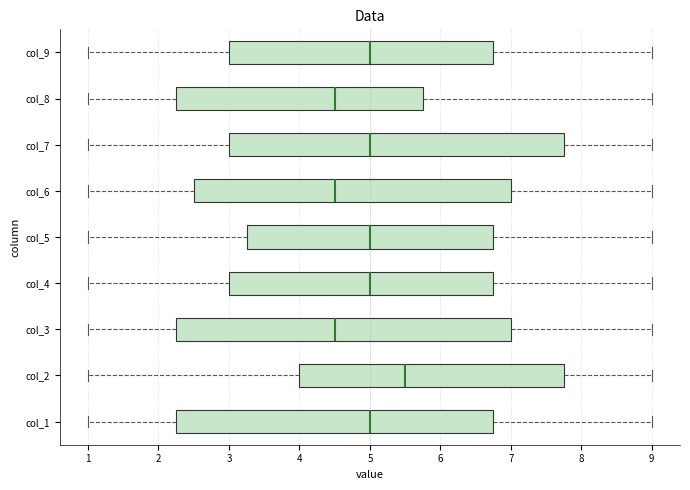

Reading bottom to top, transcribe this box plot: for each box, give where its median line is, the range the box spans, and where its two whiskers end, as read against the x-axis. The values are not printed on the chart, so give them approximately, as read against the axis.

col_1: median 5.0, box 2.3 to 6.8, whiskers 1.0 to 9.0
col_2: median 5.5, box 4.0 to 7.8, whiskers 1.0 to 9.0
col_3: median 4.5, box 2.3 to 7.0, whiskers 1.0 to 9.0
col_4: median 5.0, box 3.0 to 6.8, whiskers 1.0 to 9.0
col_5: median 5.0, box 3.3 to 6.8, whiskers 1.0 to 9.0
col_6: median 4.5, box 2.5 to 7.0, whiskers 1.0 to 9.0
col_7: median 5.0, box 3.0 to 7.8, whiskers 1.0 to 9.0
col_8: median 4.5, box 2.3 to 5.8, whiskers 1.0 to 9.0
col_9: median 5.0, box 3.0 to 6.8, whiskers 1.0 to 9.0